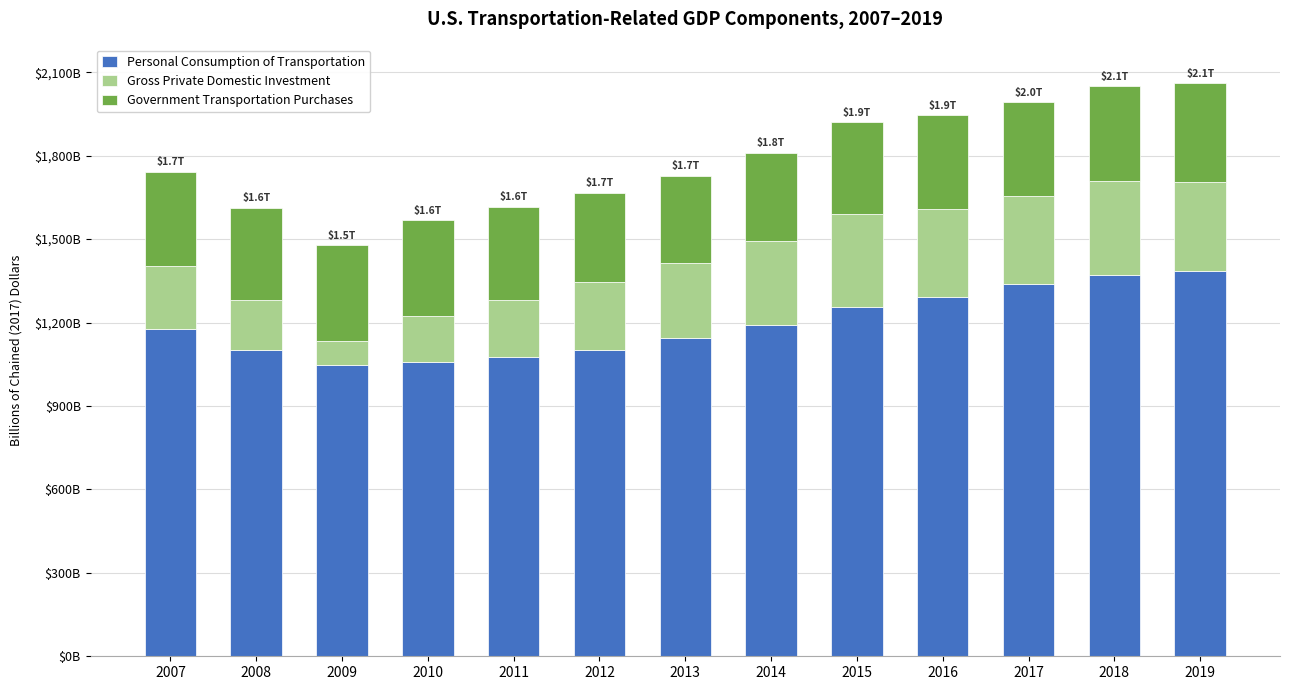

The value of Personal Consumption of Transportation at 2014 is 1191.4. True or false?

True